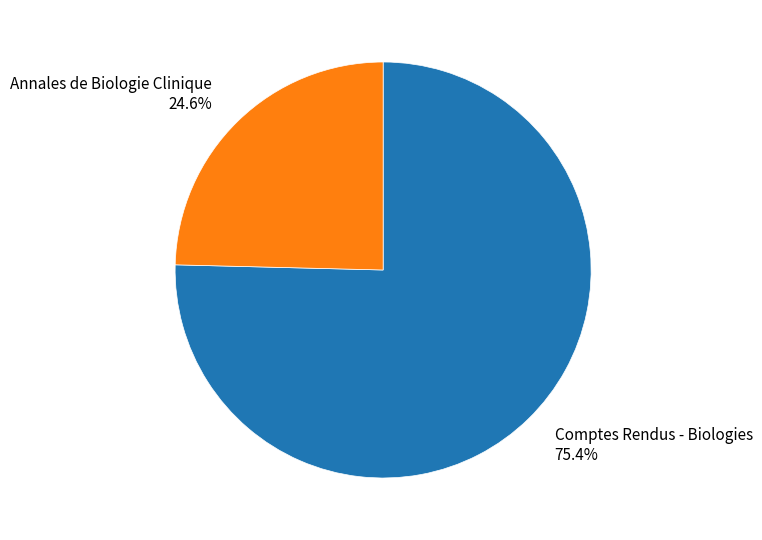

Rank the categories by value from highest to lowest.

Comptes Rendus - Biologies, Annales de Biologie Clinique